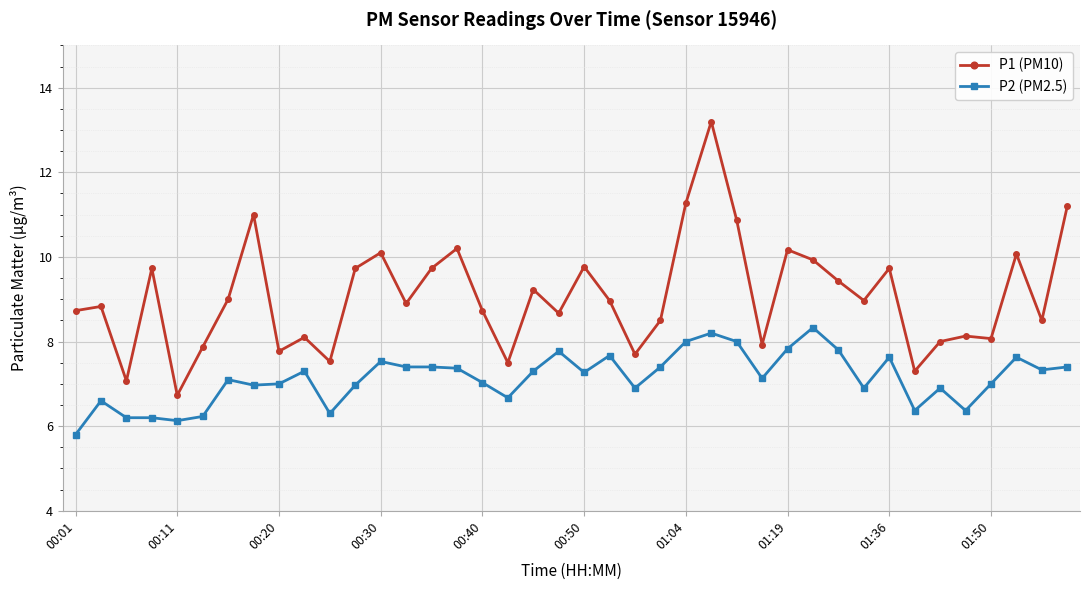

Does the chart have visible grid lines?

Yes